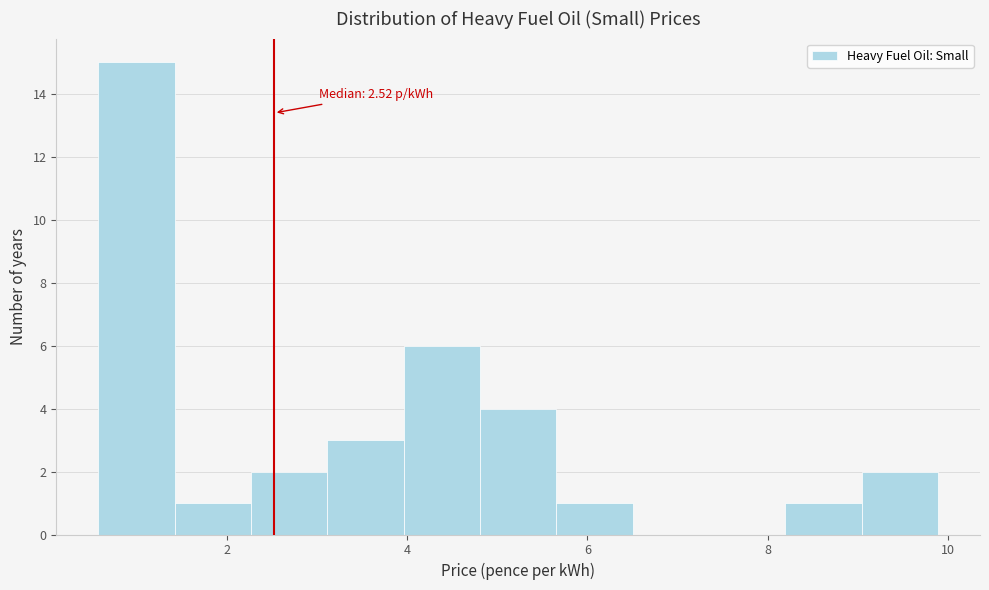

Over which range of the x-axis is the bar tallest?

0.6 to 1.4